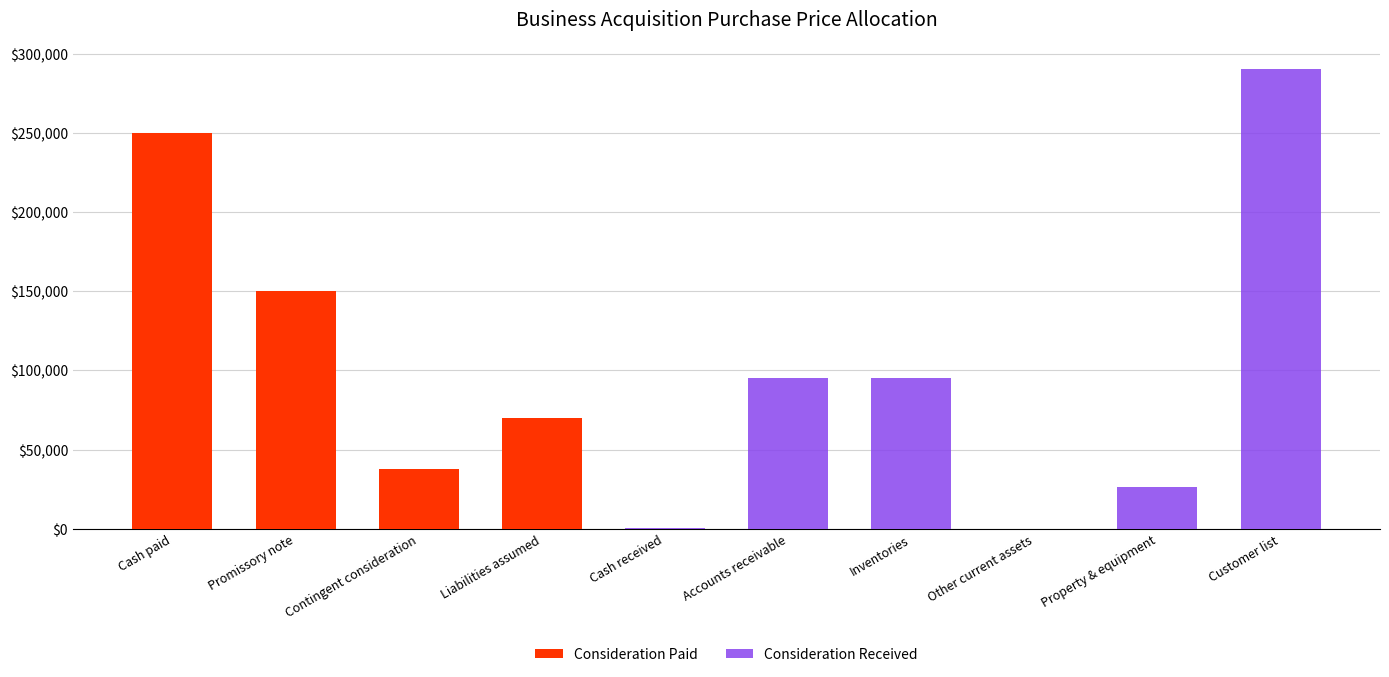

Reading left to right, list the values for the Consideration Paid series.

Cash paid=250000	Promissory note=150000	Contingent consideration=37500	Liabilities assumed=69654	Cash received=0	Accounts receivable=0	Inventories=0	Other current assets=0	Property & equipment=0	Customer list=0